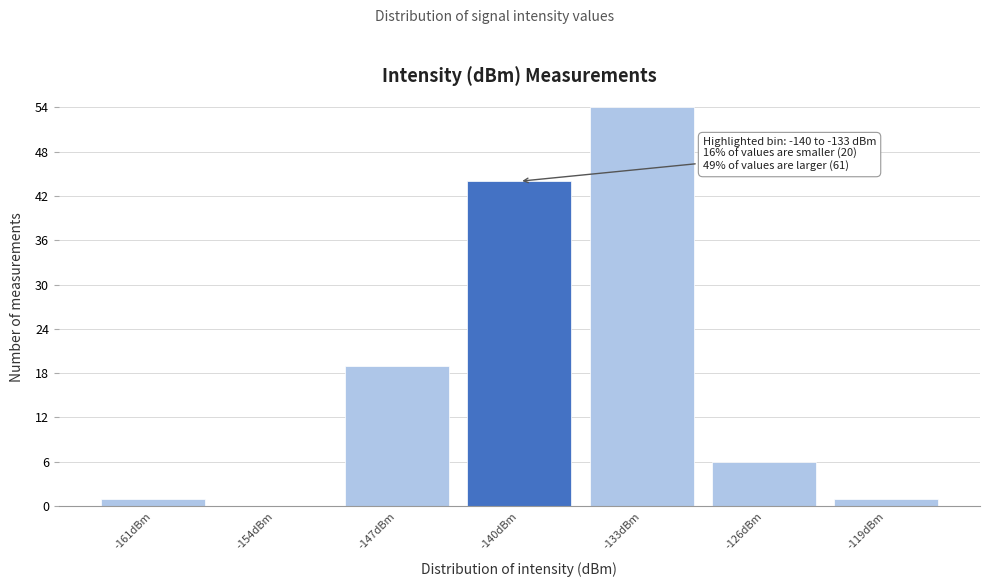

Reading left to right, extract all data points from this chart.

-161dBm=1	-154dBm=0	-147dBm=19	-140dBm=44	-133dBm=54	-126dBm=6	-119dBm=1